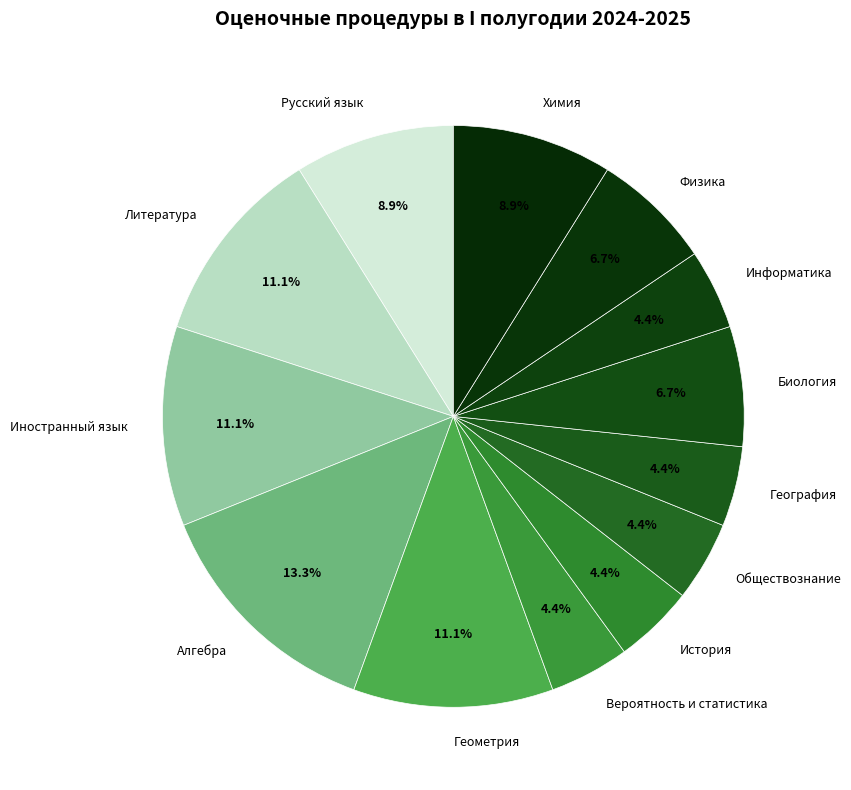

Is there a majority slice in this chart?

No